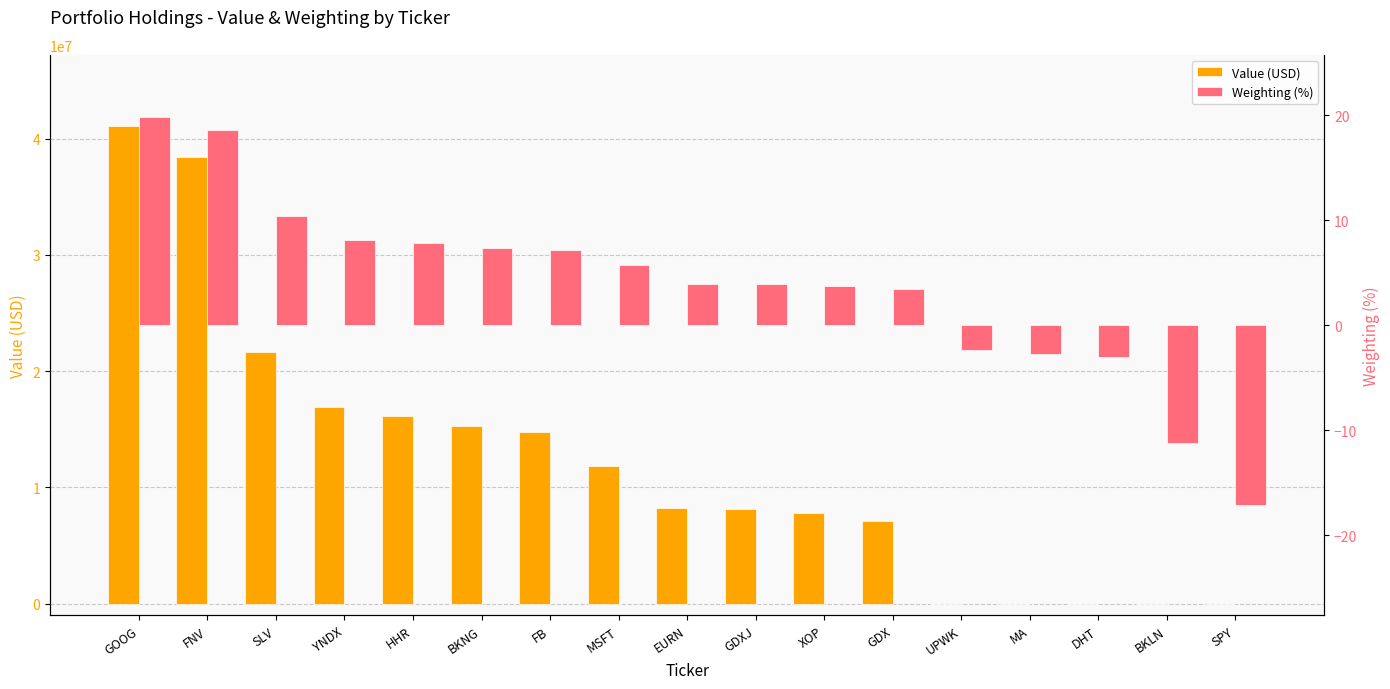

Which series has the widest spread of values?

Value (USD)